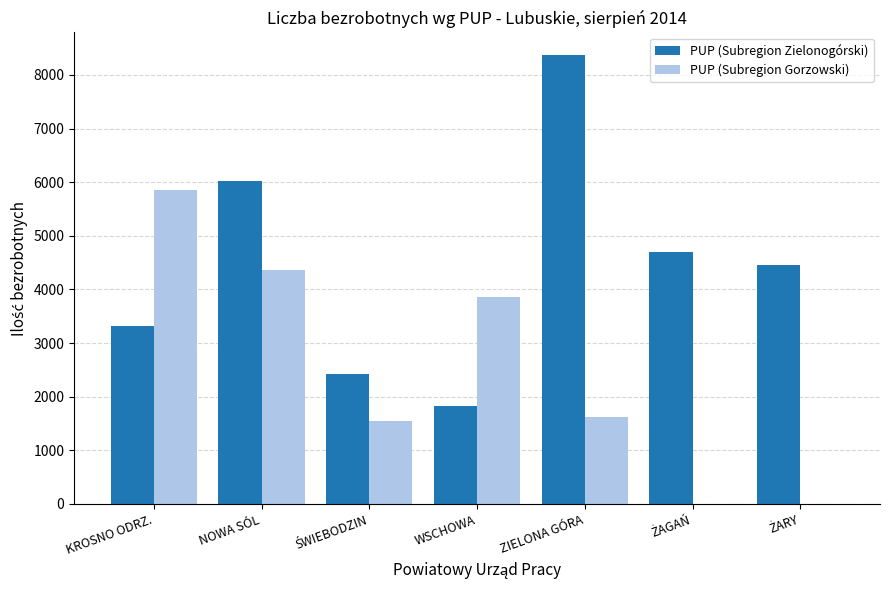

At which label is PUP (Subregion Gorzowski) closest to 2926?

WSCHOWA